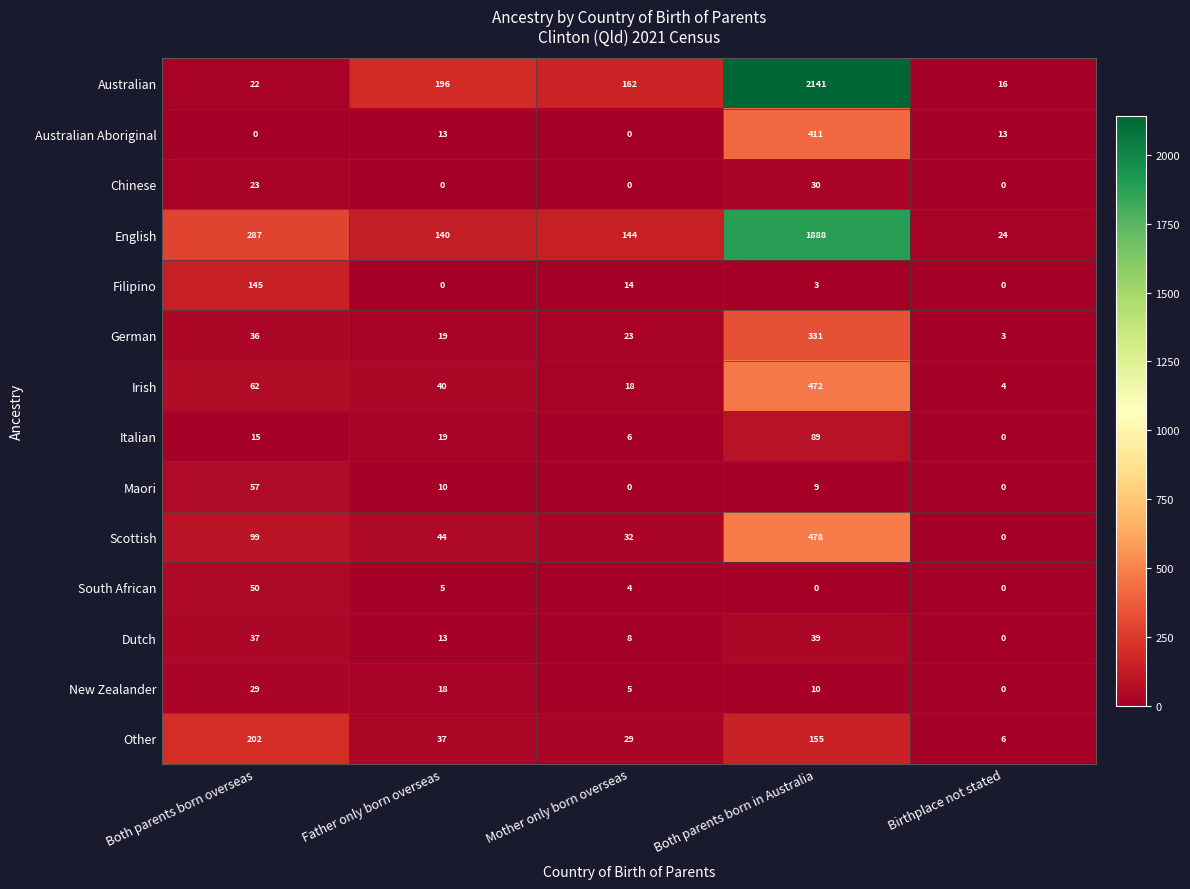

How many values in the Australian series are below 162?

2